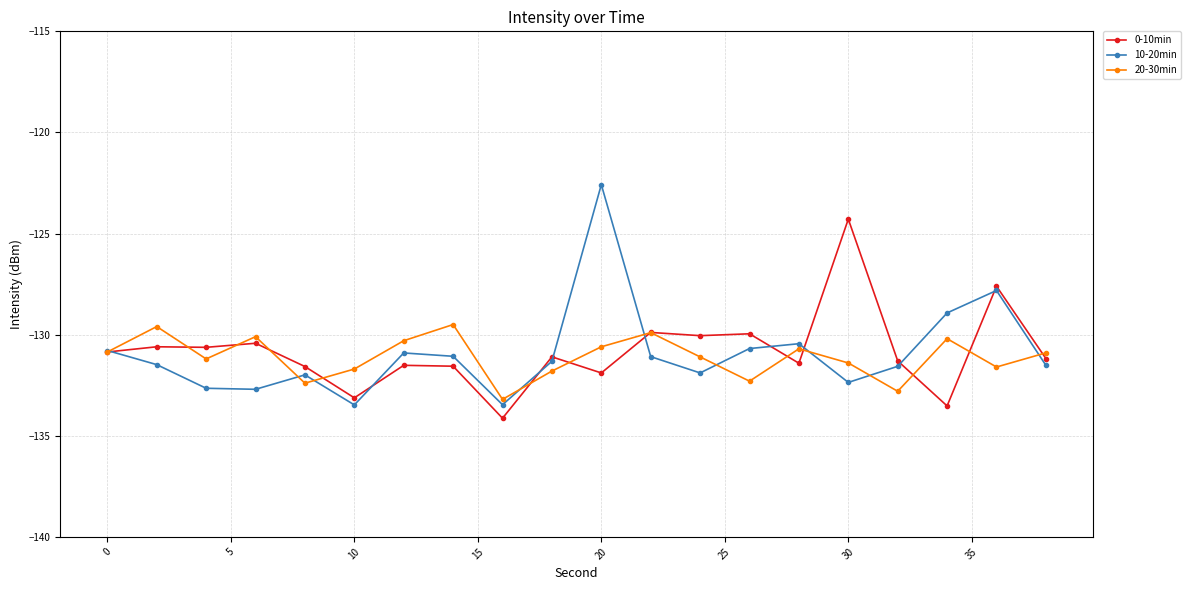

How many series are shown in this chart?

3